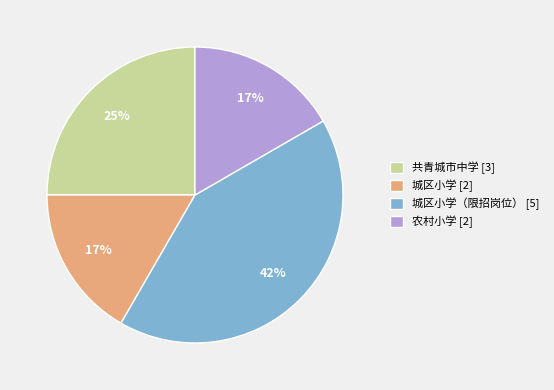

Is there any slice that represents more than half of the pie?

No